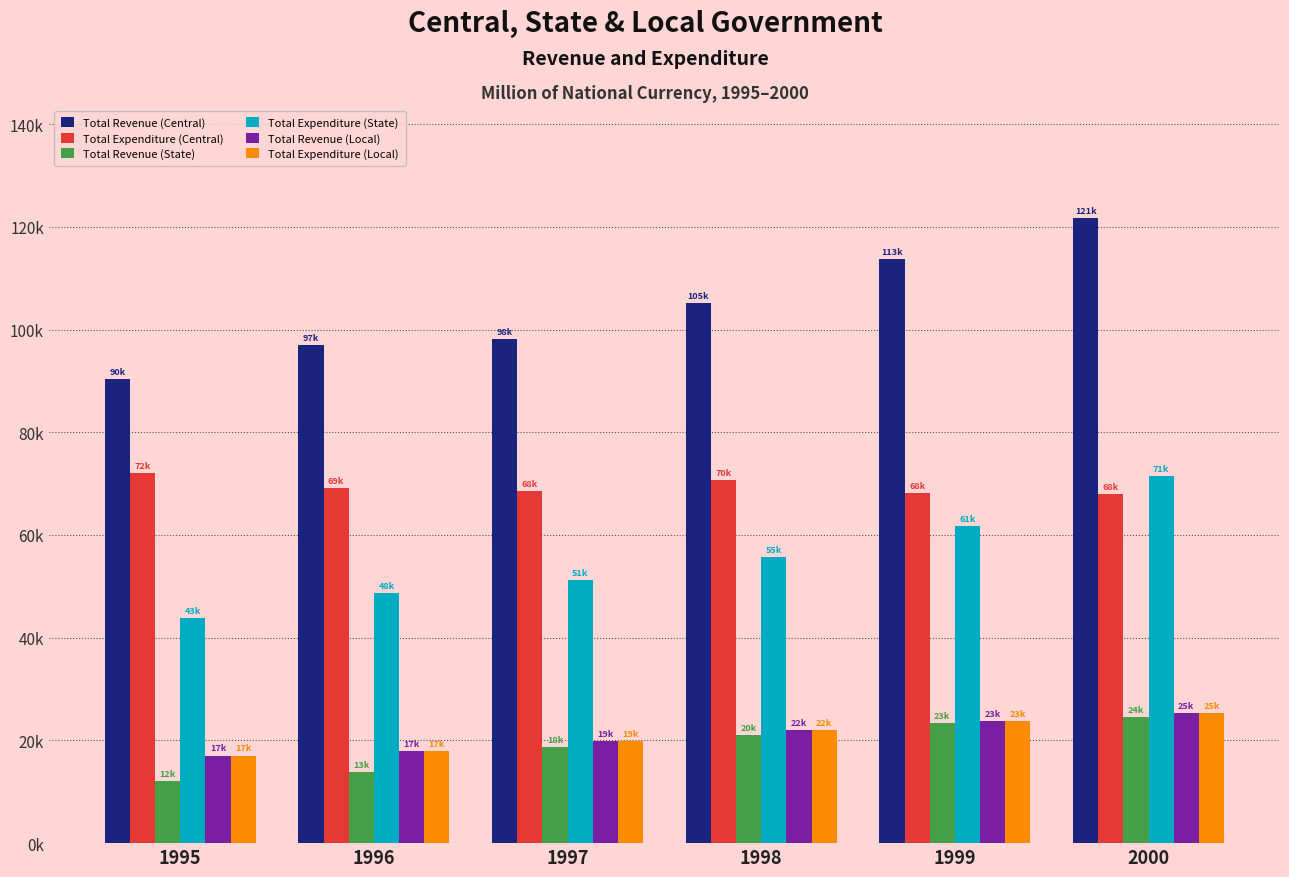

At which label is Total Revenue (Central) closest to 106043?

1998